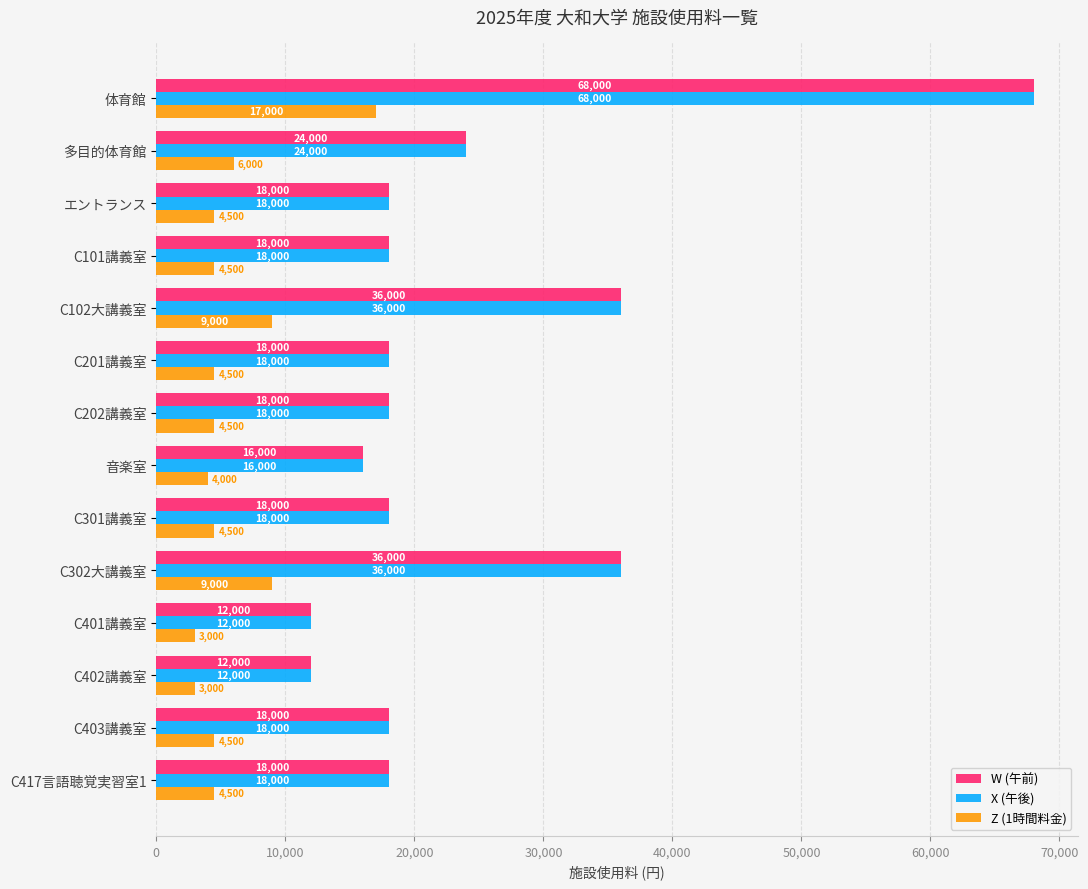

At which category is the sum across all series the highest?

体育館